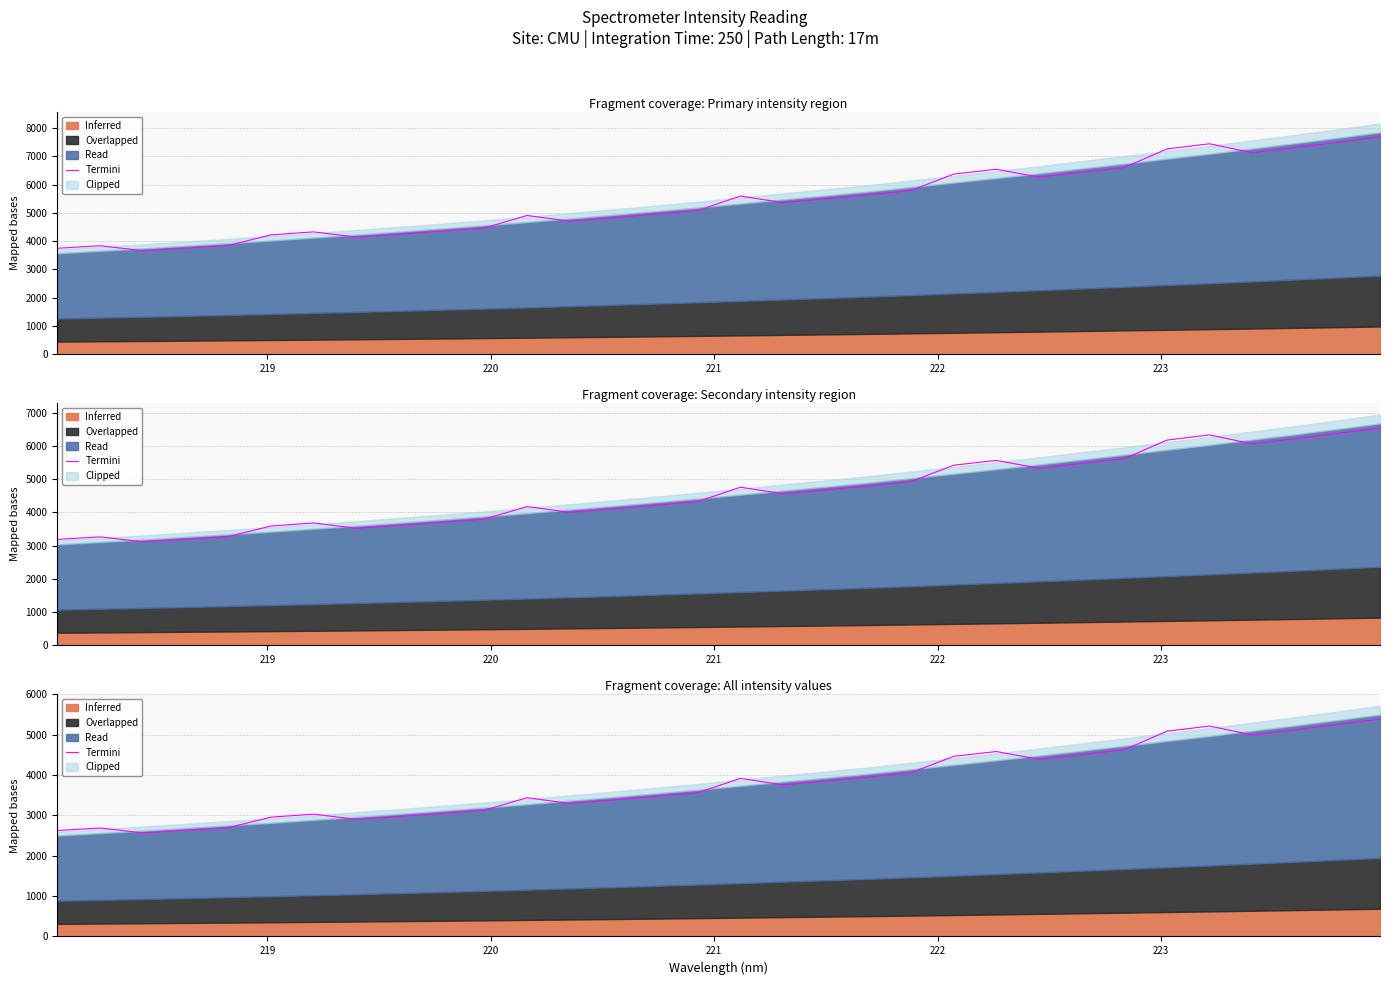

Is it true that the value at 21 is 6060.1?

False